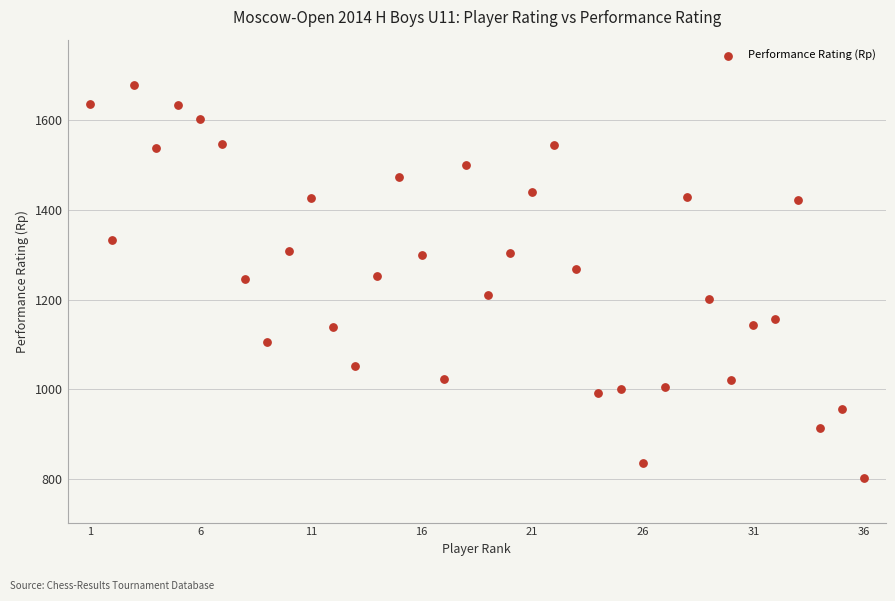

What is the range of Y values (max minus min)?

877